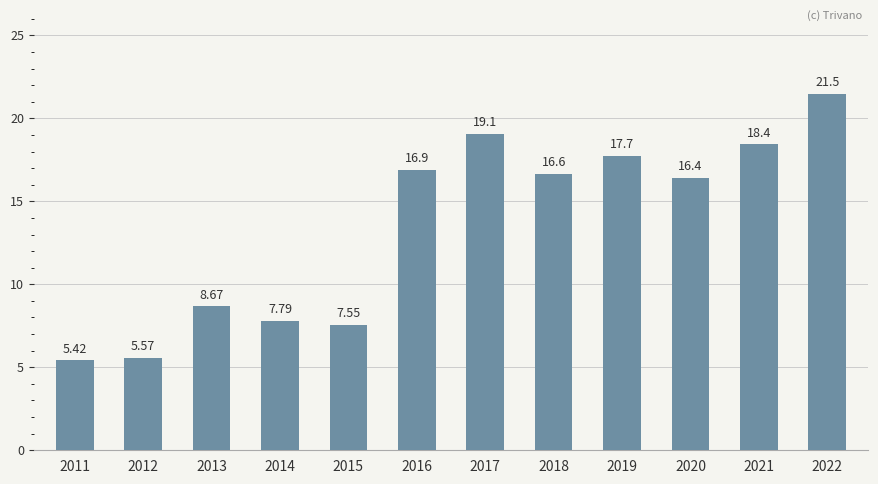

What is the maximum value shown in the chart?

21.5